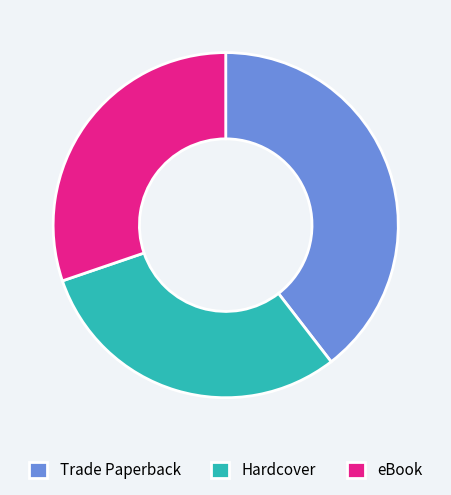

Approximately how many times larger is the value at Hardcover compared to eBook?

1.0